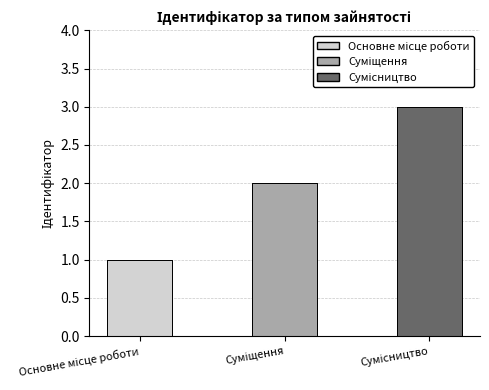

At which category does the chart reach its minimum across all series?

Основне місце роботи